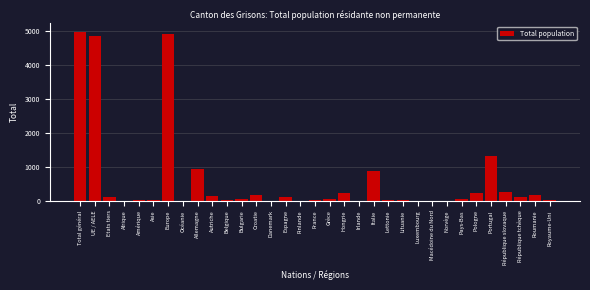

What is the maximum value shown in the chart?

4967